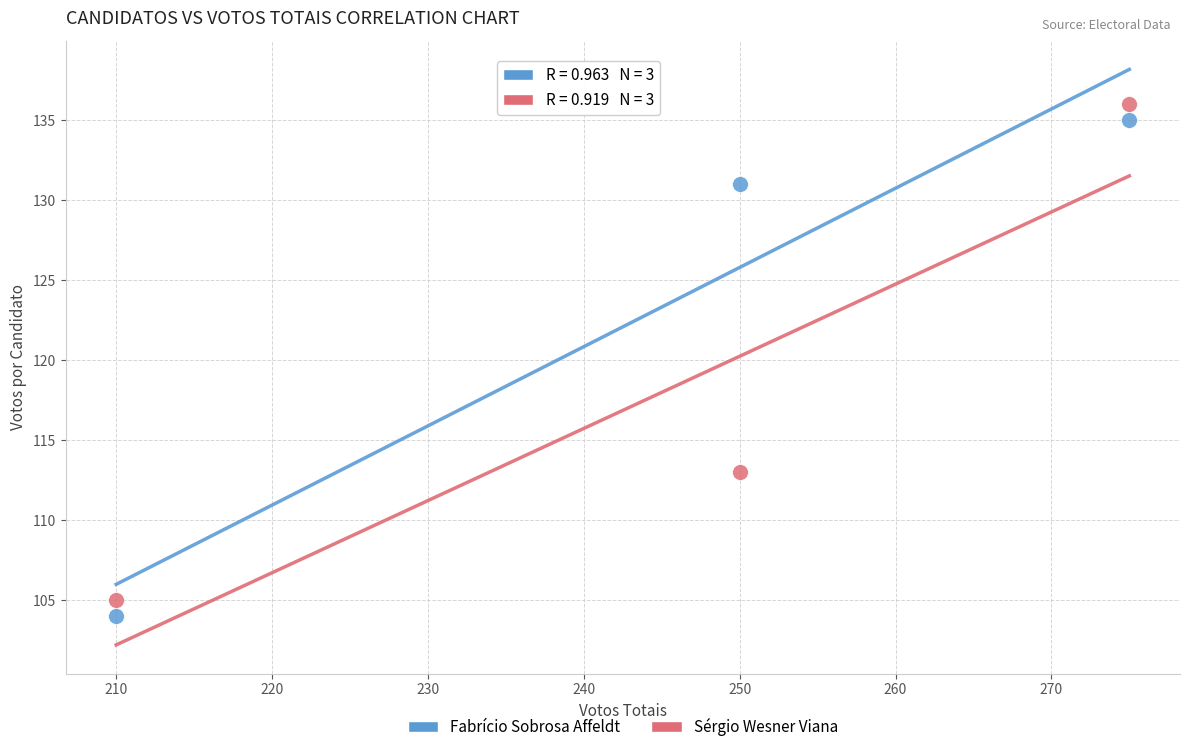

In the Sérgio Wesner Viana series, what Y value is closest to 120?

113